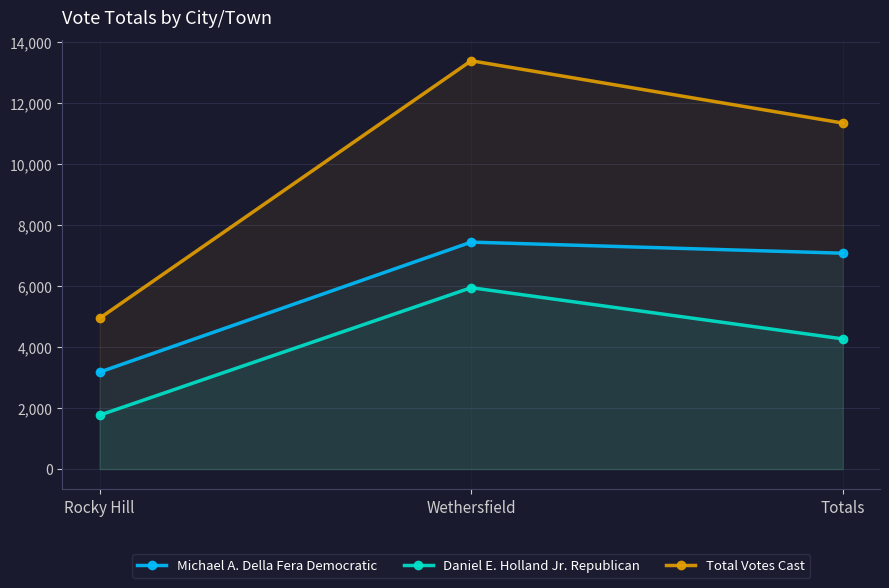

How many lines are shown in the chart?

3